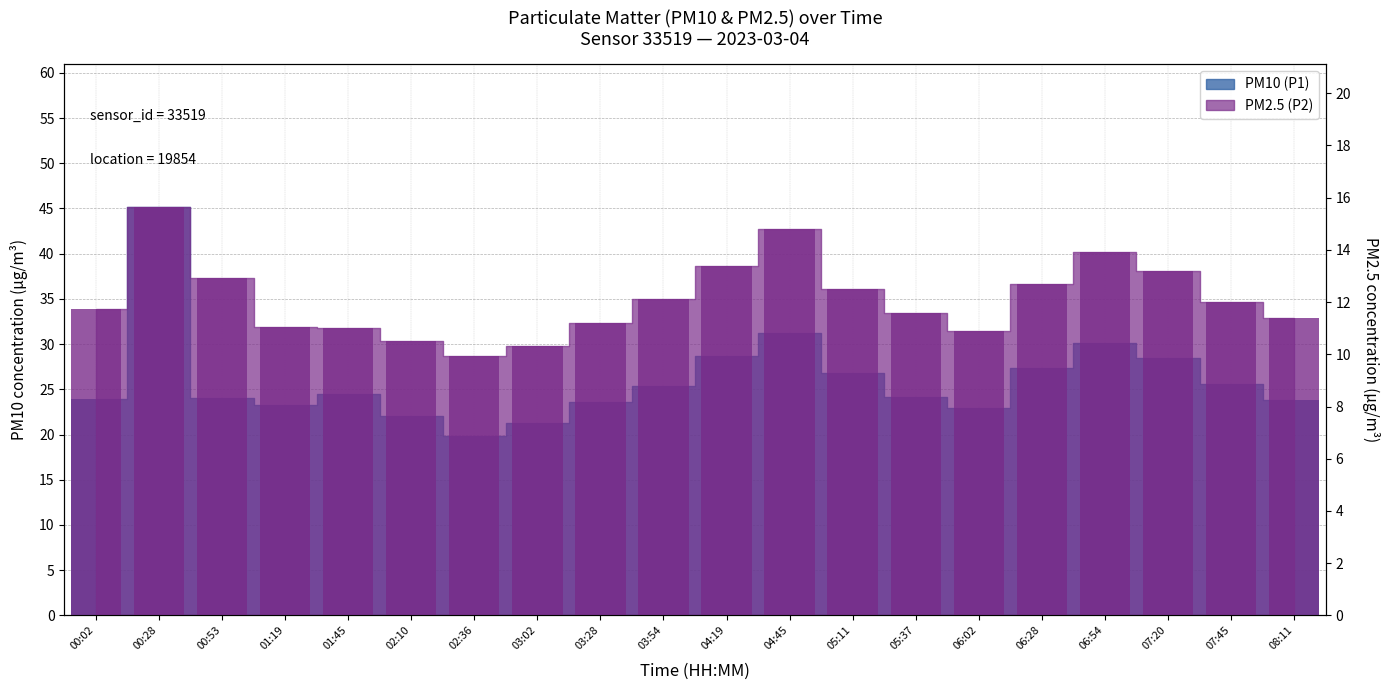

What is the total value across all series at 02:36?

29.8